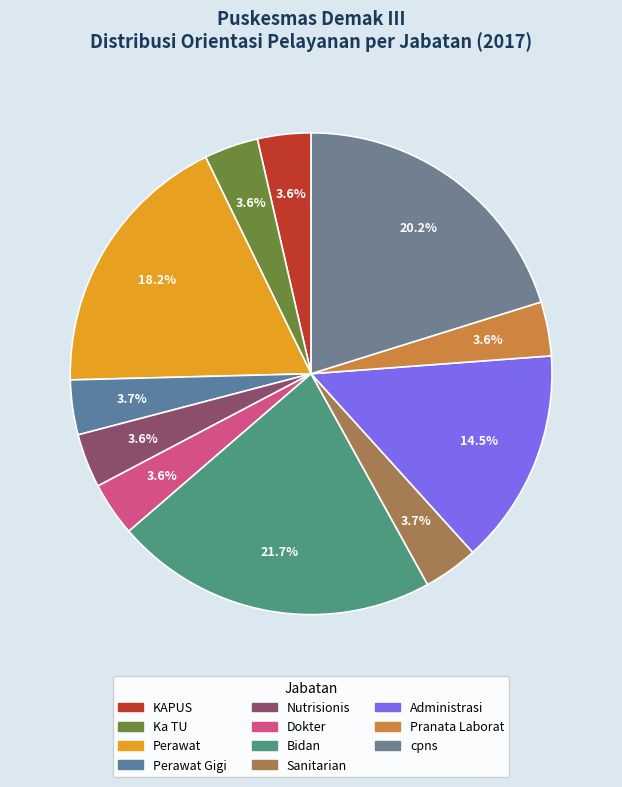

How many slices are in this pie chart?

11